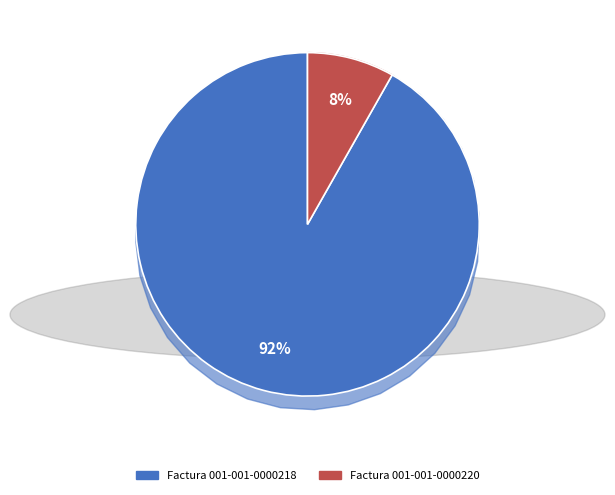

Approximately how many times larger is the value at Factura 001-001-0000220 compared to Factura 001-001-0000218?

0.1